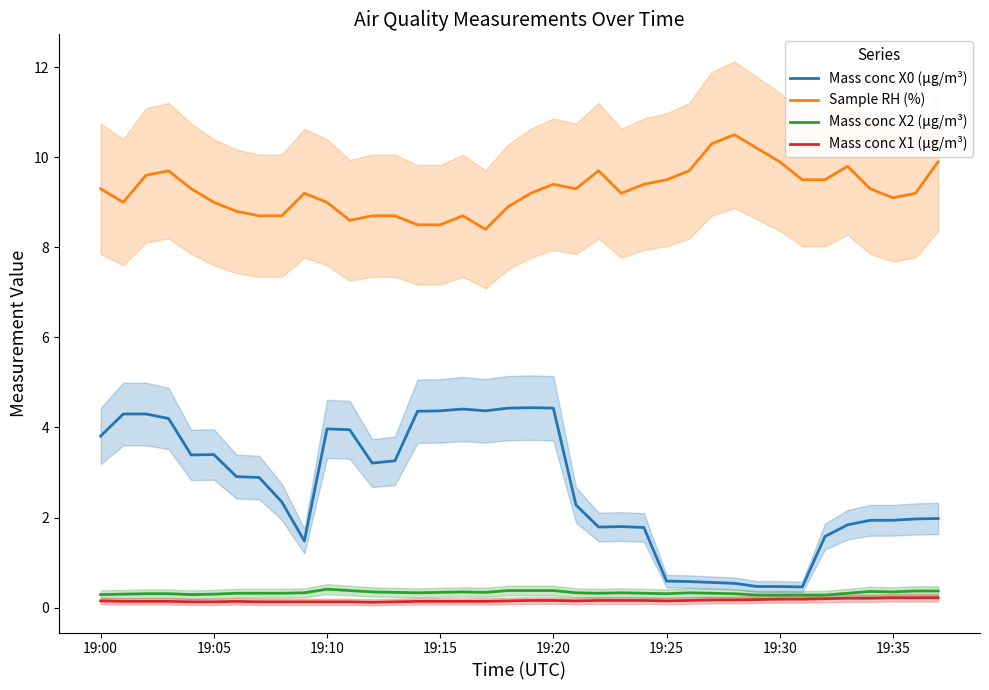

In Sample RH (%), how many points are higher than both neighbors (excluding endpoints)?

7